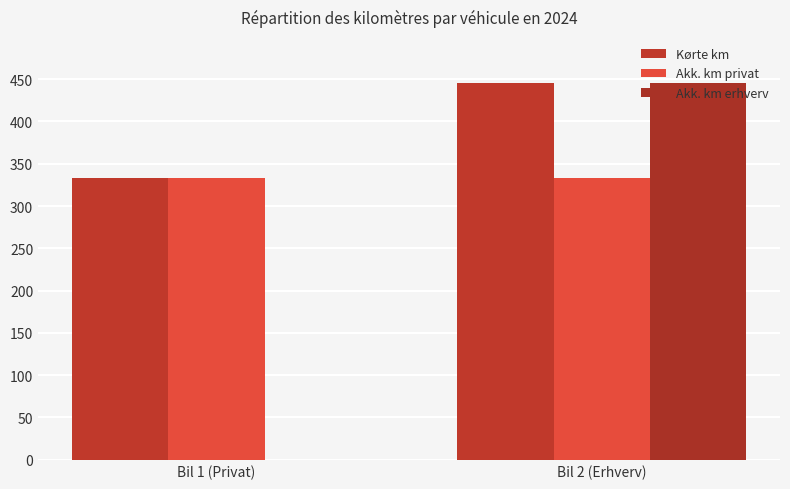

Rank the categories by Akk. km privat value from lowest to highest.

Bil 1 (Privat), Bil 2 (Erhverv)